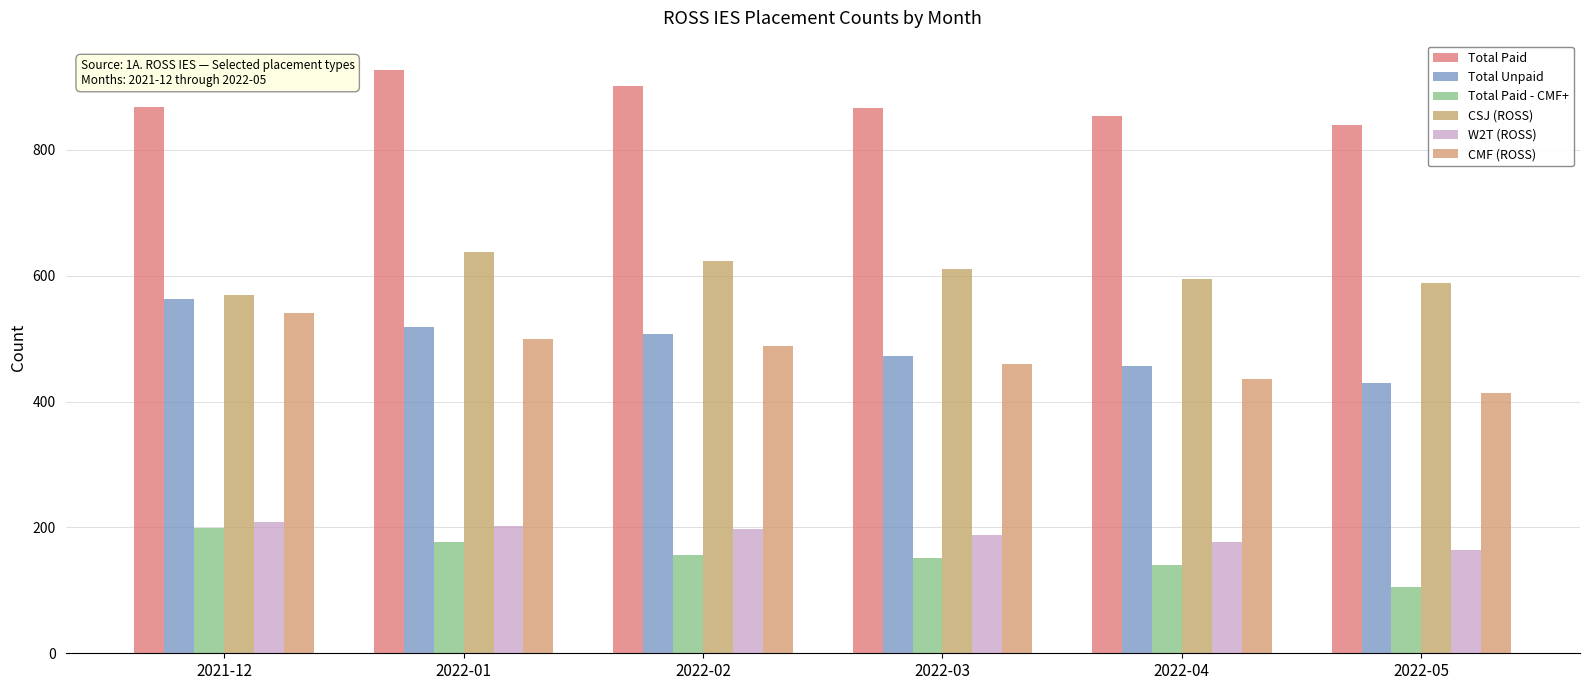

What is the label of the 3rd bar from the right?

2022-03